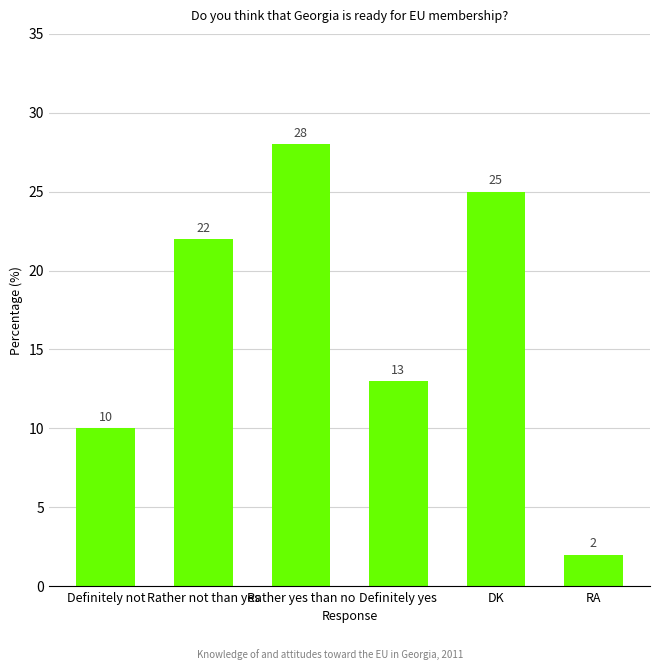

What is the value of the 5th bar from the left?

25